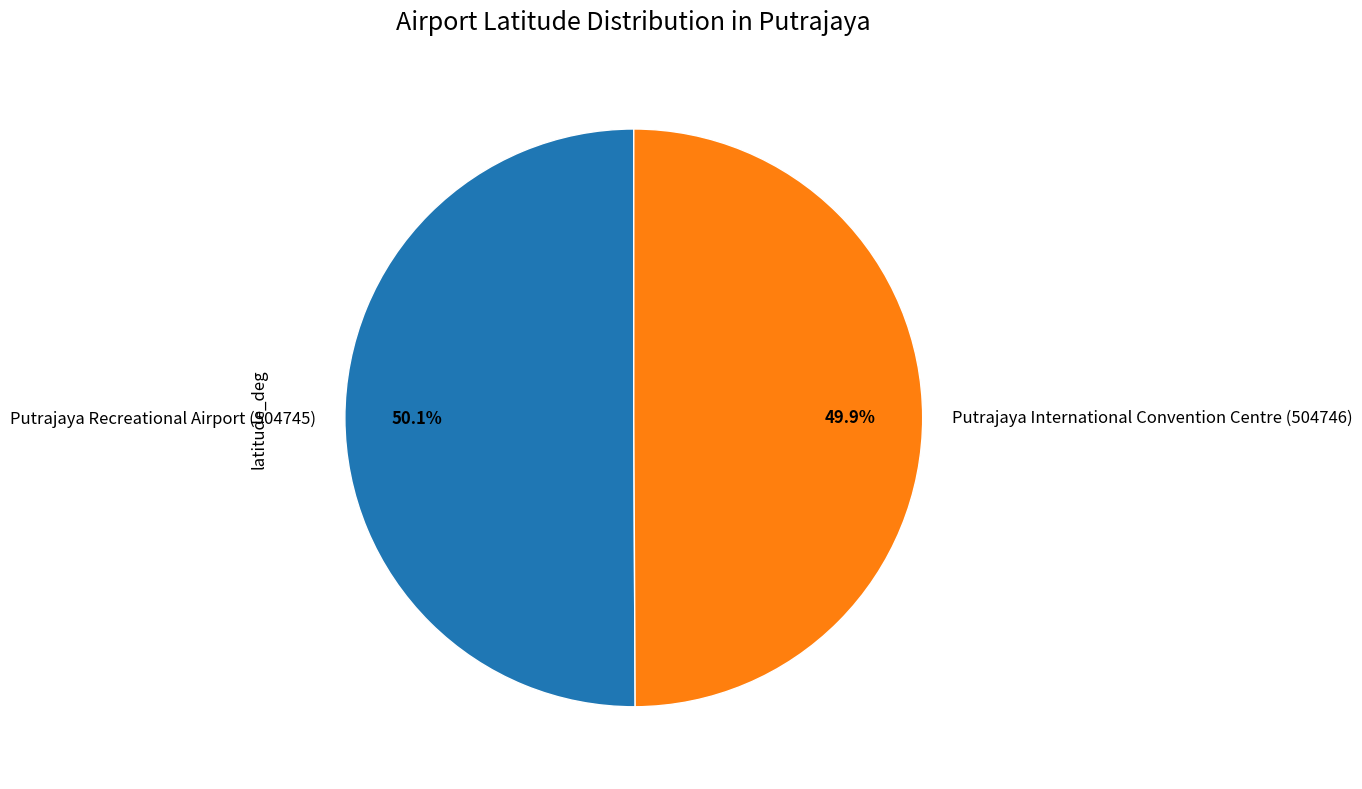

To the nearest percent, what percentage of the pie is Putrajaya International Convention Centre (504746)?

50%